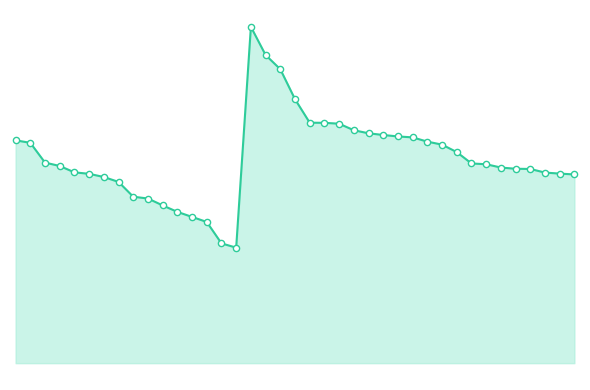

Which series has the largest total across all categories?

Σύνολο μορίων _line